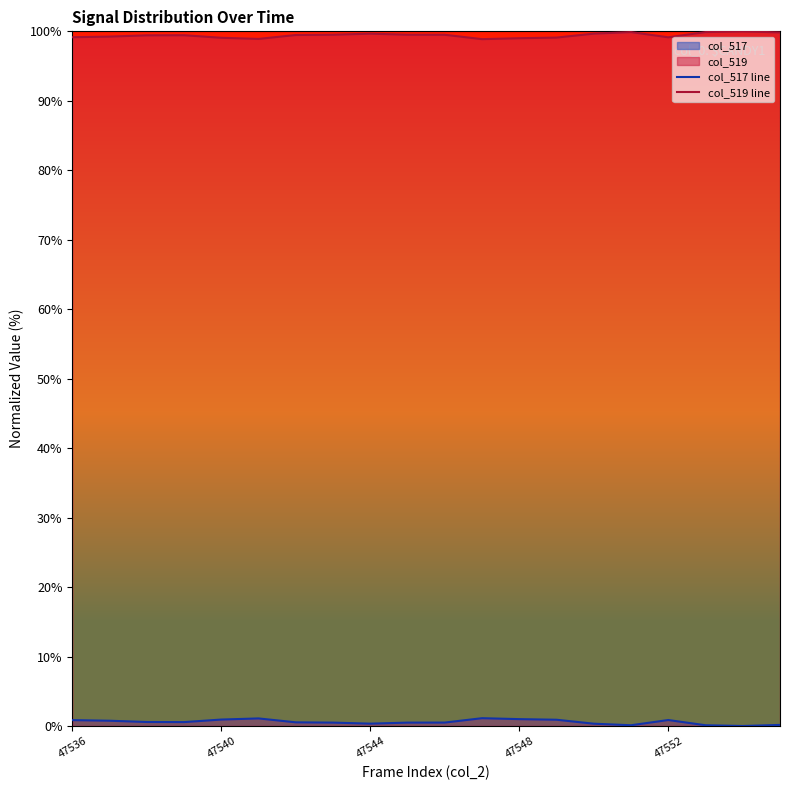

True or false: col_519 line has more than 0 points higher than both neighbors.

True